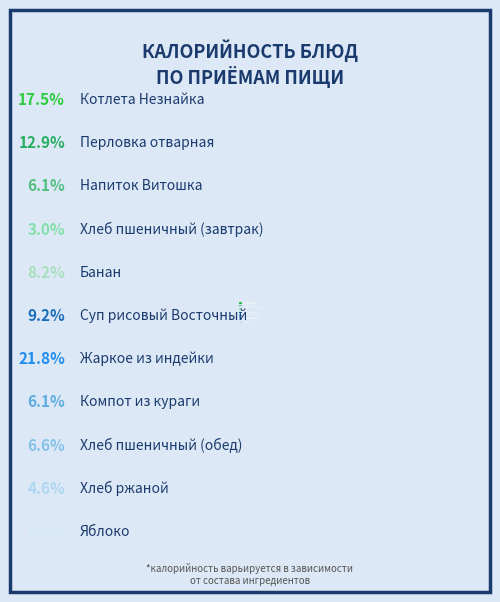

What is the ratio of the value at Суп рисовый Восточный to the value at Компот из кураги?

1.5